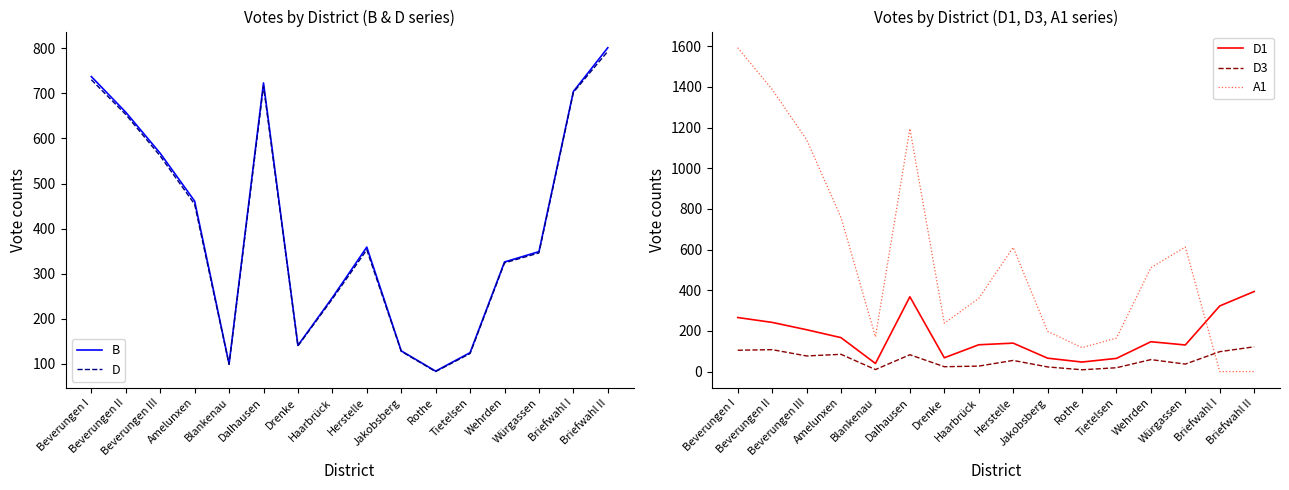

What value does the D1 series have at Herstelle, to the nearest 5?

140